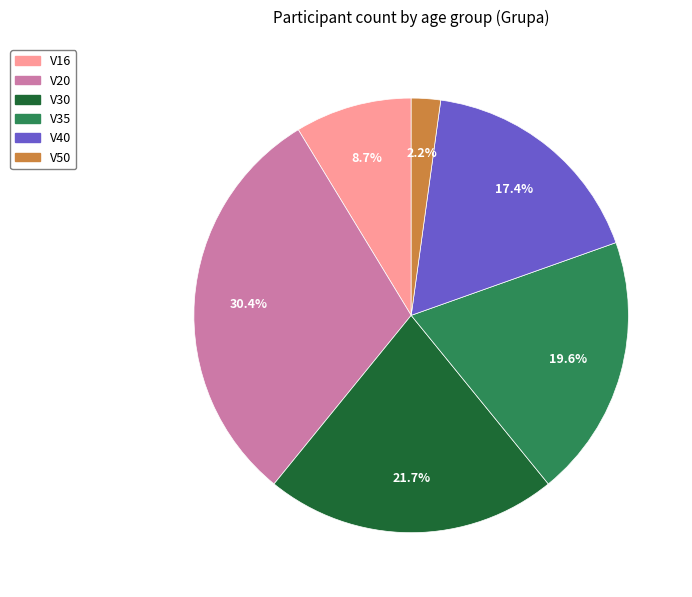

Which slice is the smallest?

V50